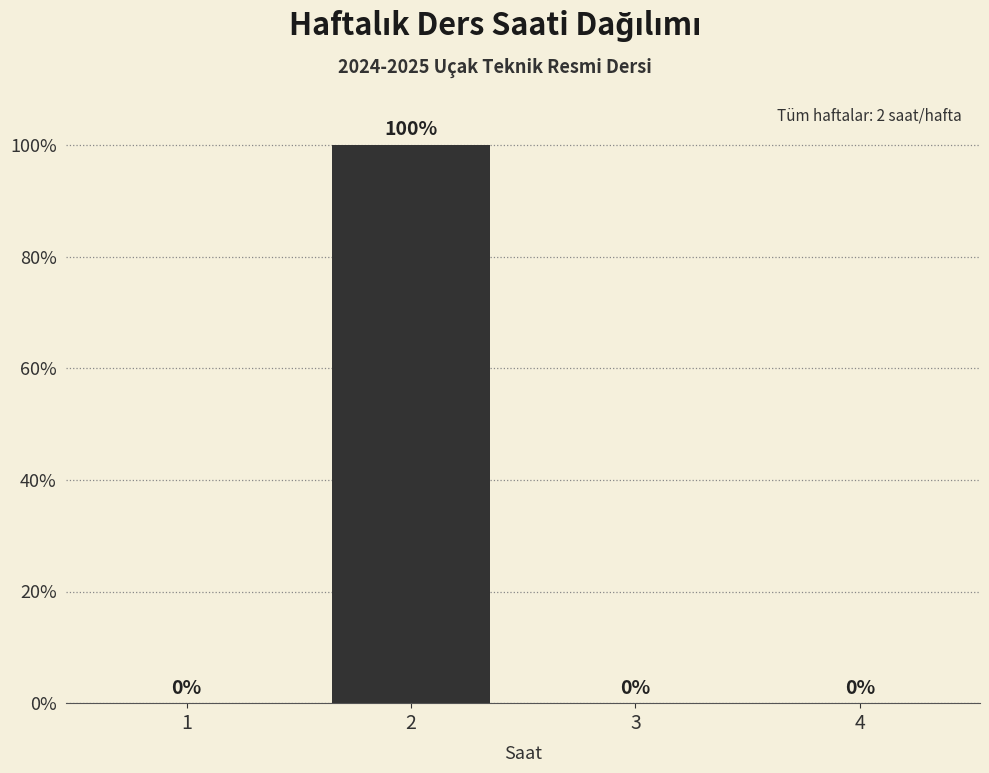

Reading left to right, transcribe all the data shown in this chart.

1=0	2=100	3=0	4=0